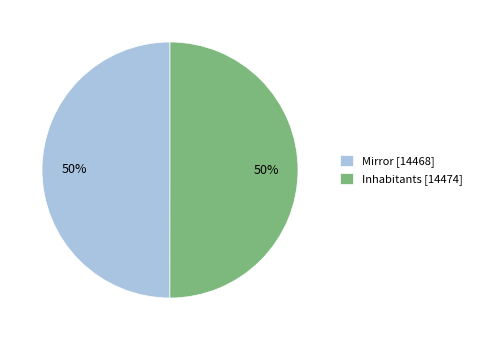

To the nearest percent, what is the average slice percentage?

50%